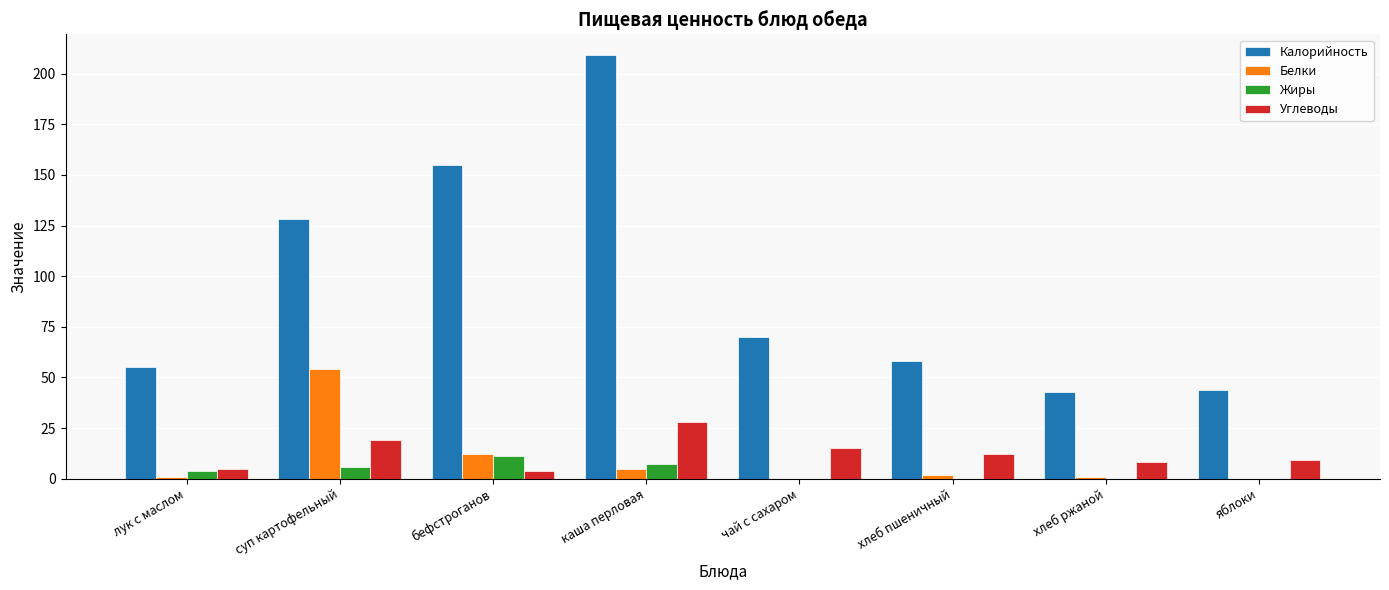

Which category has the highest value across all series?

каша перловая